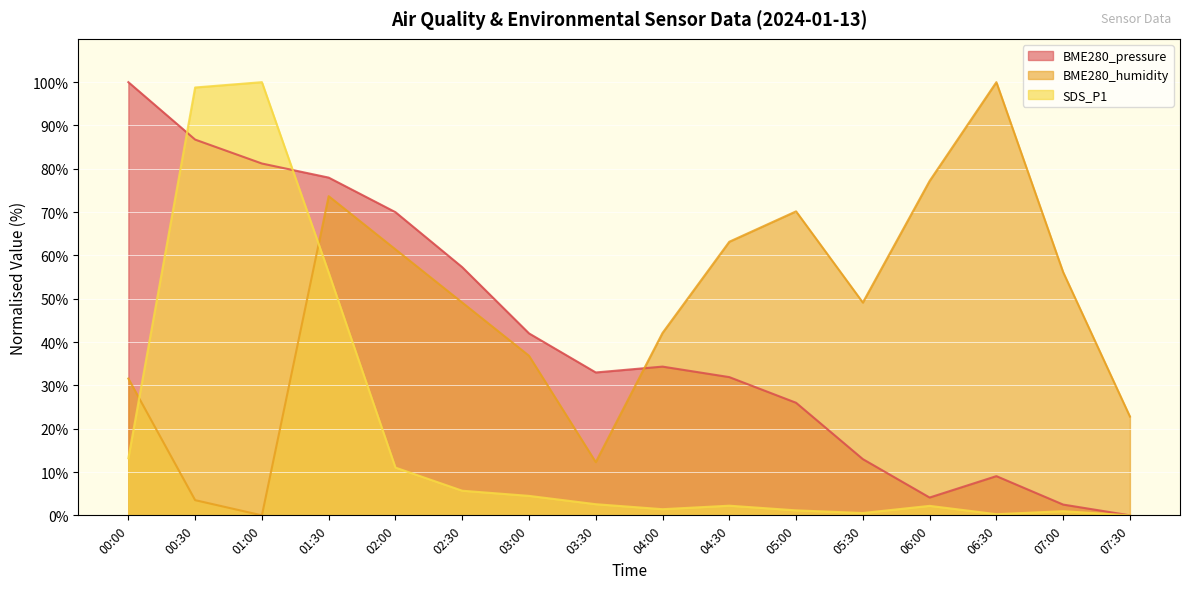

The value of BME280_pressure at 05:30 is 13.0. True or false?

True